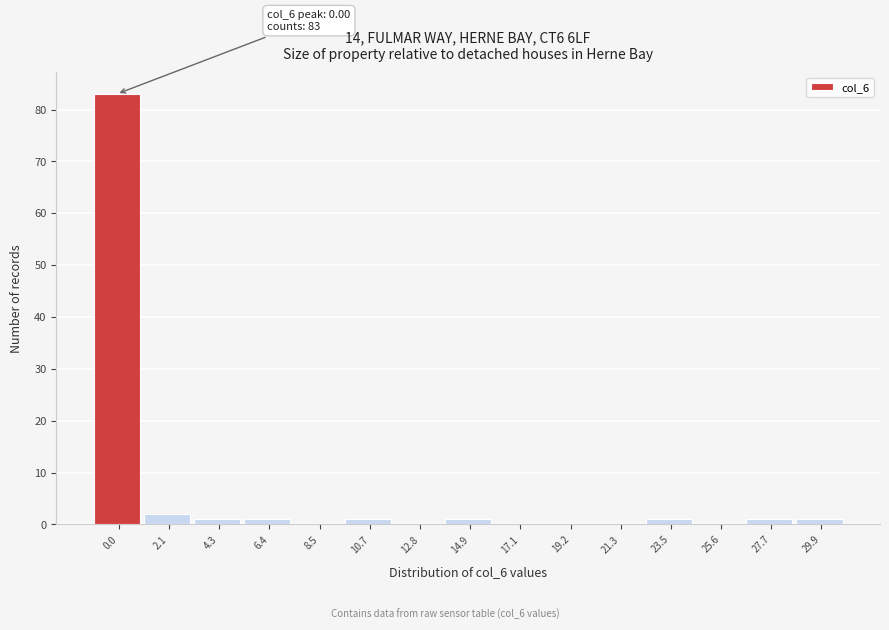

Reading right to left, what are all the values shown in this chart?

29.9=1	27.7=1	25.6=0	23.5=1	21.3=0	19.2=0	17.1=0	14.9=1	12.8=0	10.7=1	8.5=0	6.4=1	4.3=1	2.1=2	0.0=83